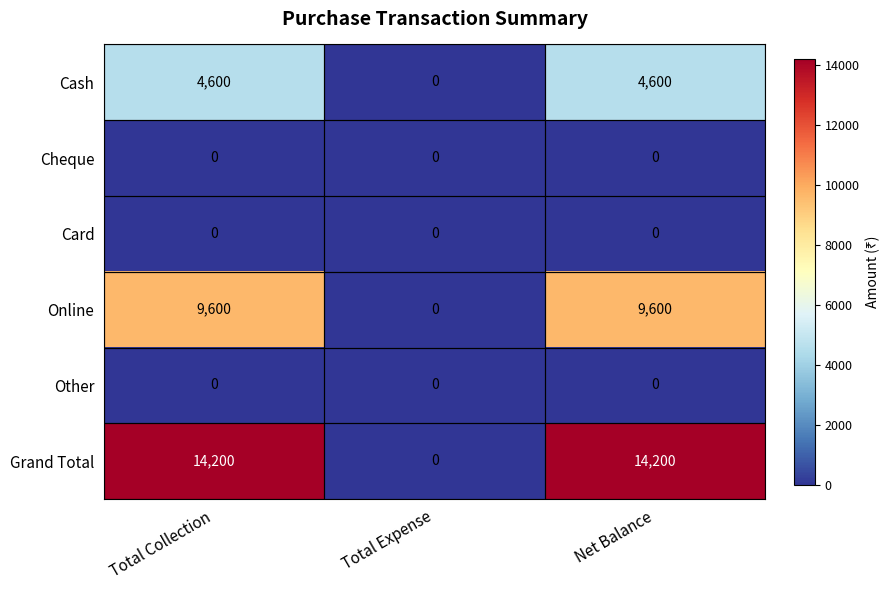

Which series changed the most between Total Collection and Total Expense?

Grand Total